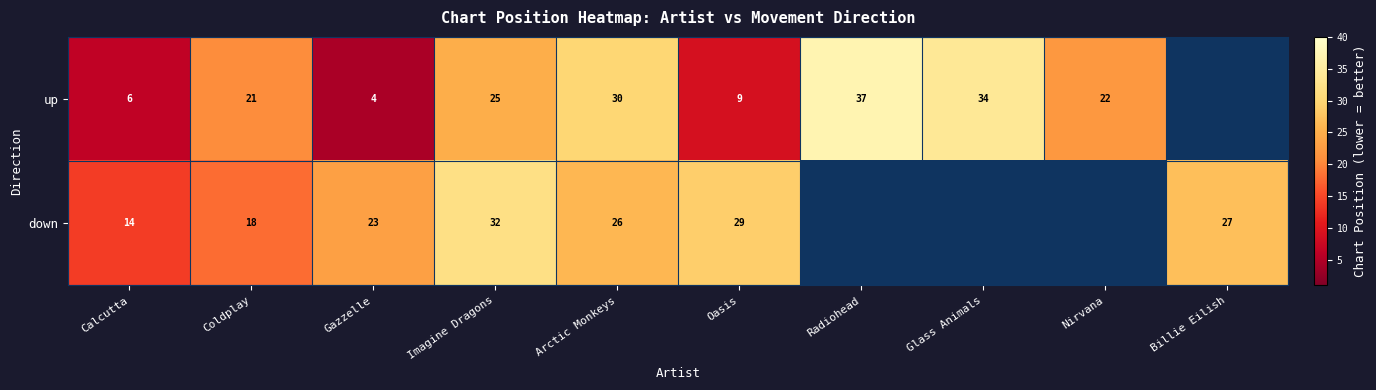

Rank the series at Imagine Dragons from highest to lowest value.

down, up